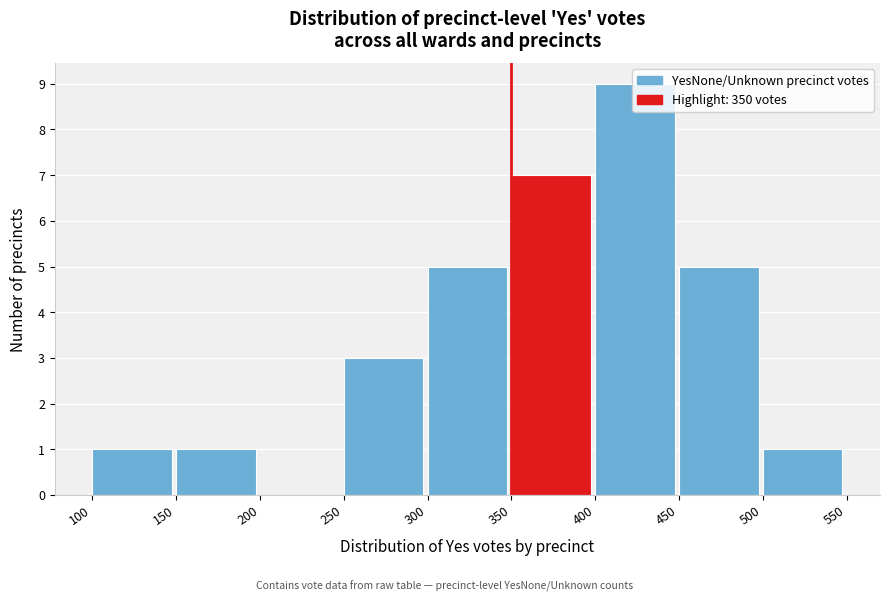

What is the height of the bar covering 100 to 150 on the x-axis? The values are not printed on the chart, so give them approximately, as read against the axis.

1